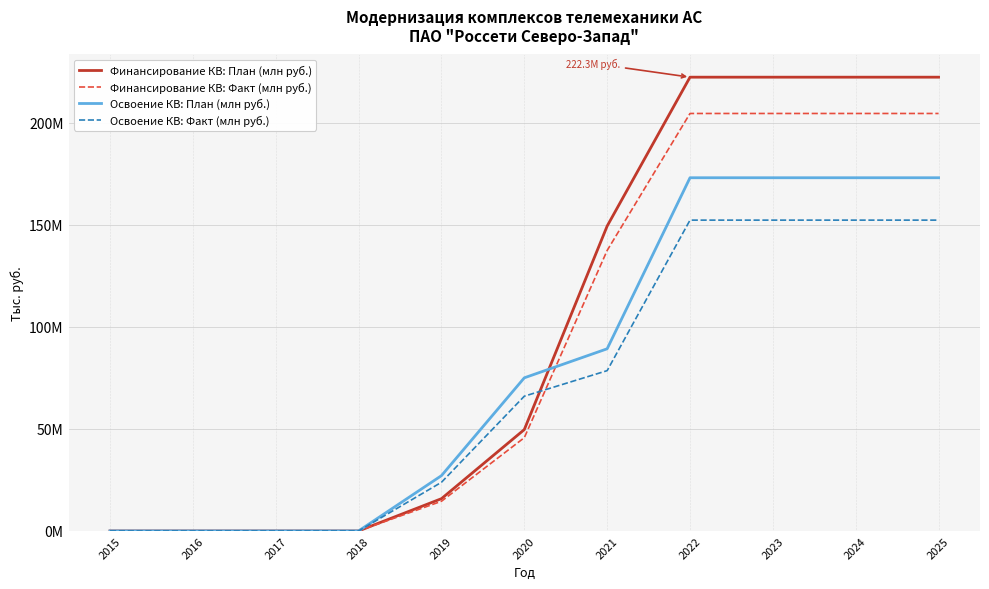

Where do Финансирование КВ: План (млн руб.) and Освоение КВ: Факт (млн руб.) first cross each other?

2020 and 2021